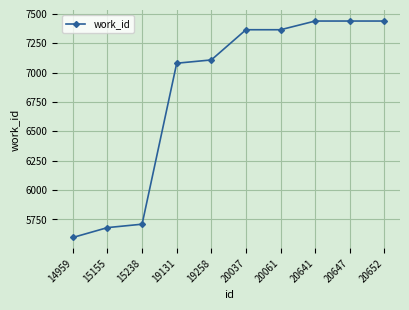

What is the value of the 7th point from the left?

7365